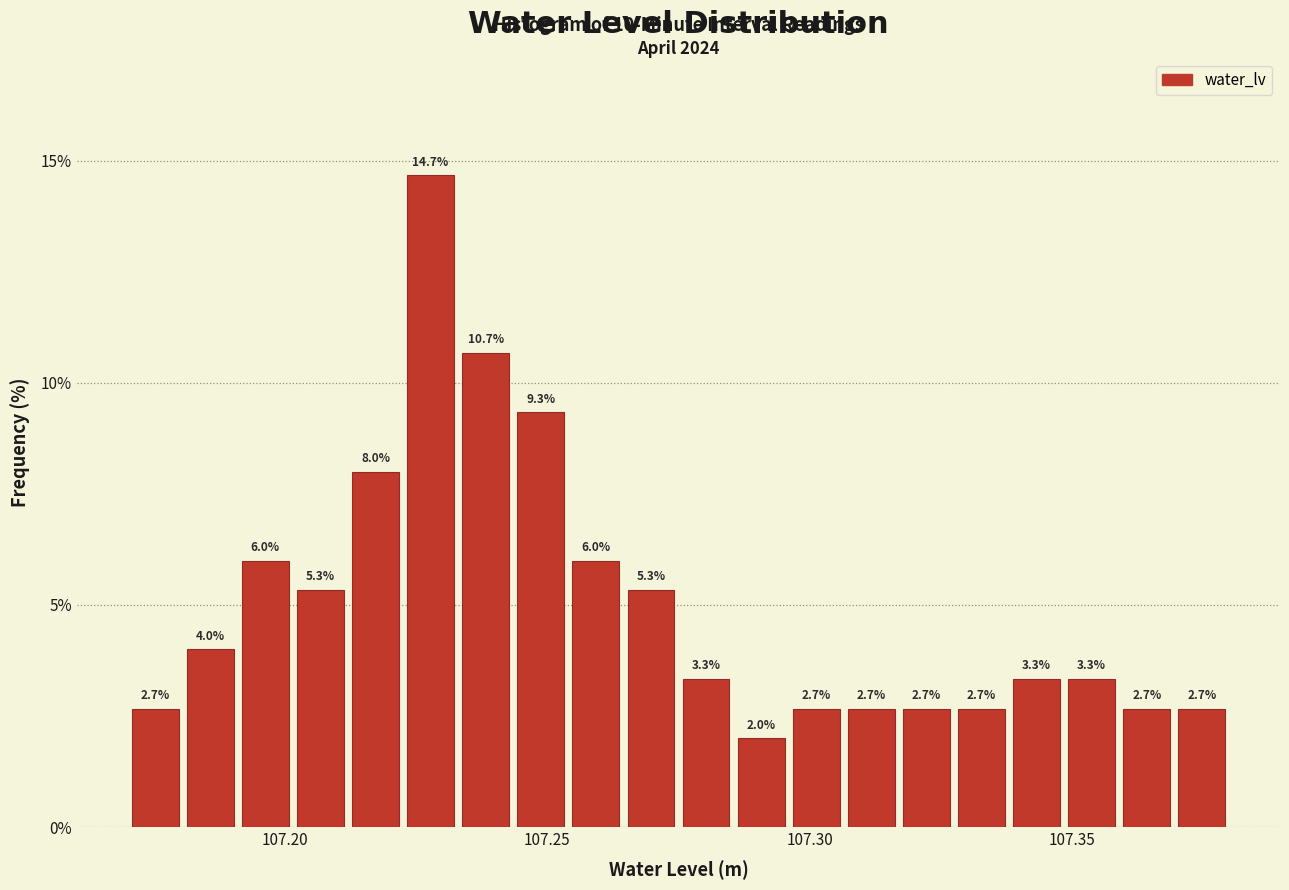

Read against the x-axis, roughly where is the centre of the tallest bar?

107.230